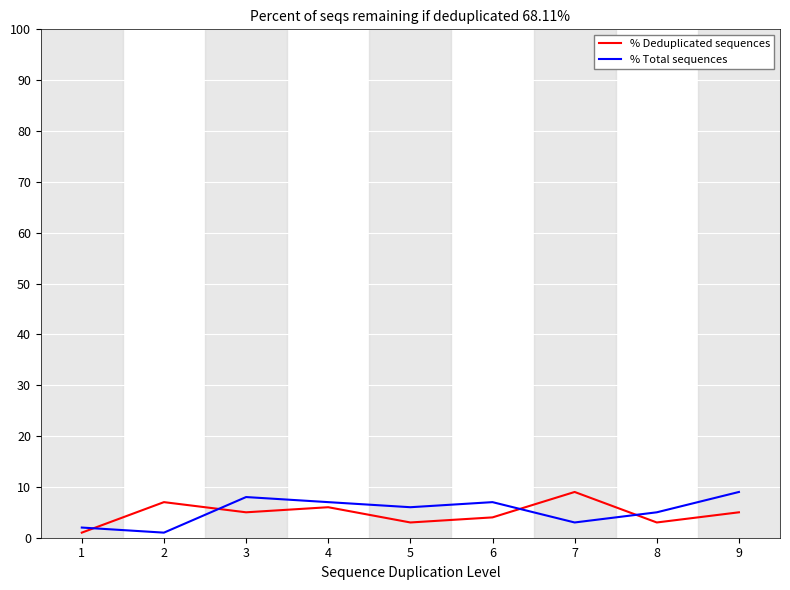

Is the value of % Deduplicated sequences at 8 greater than the value of % Total sequences at 9?

No